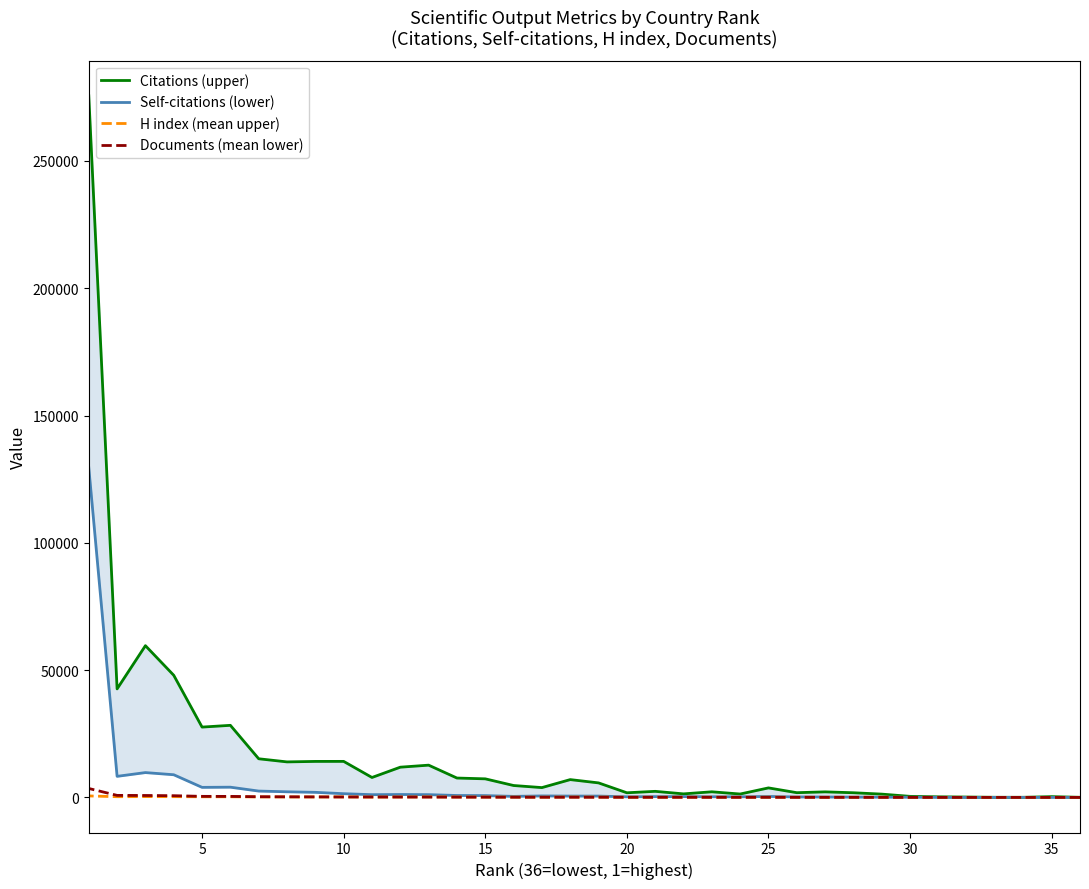

True or false: Self-citations (lower) and H index (mean upper) intersect in this chart.

True